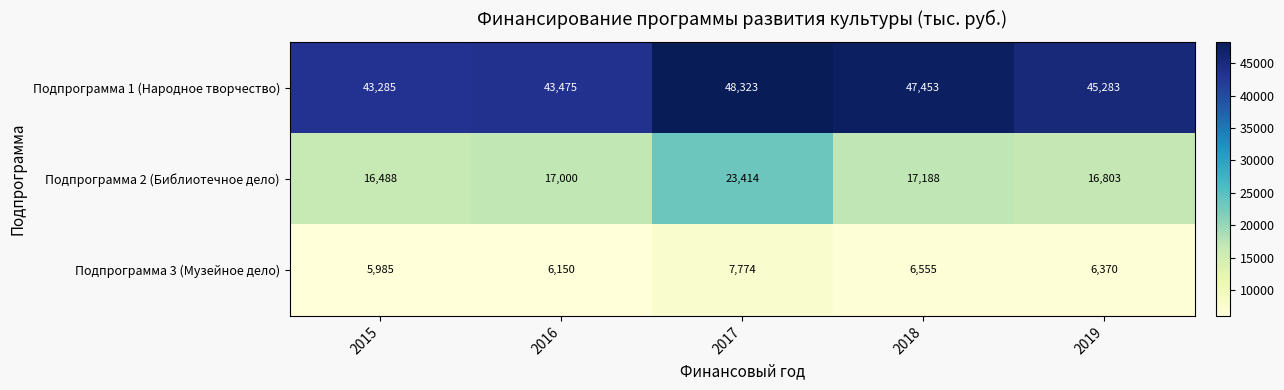

At which category is the sum across all series the highest?

2017